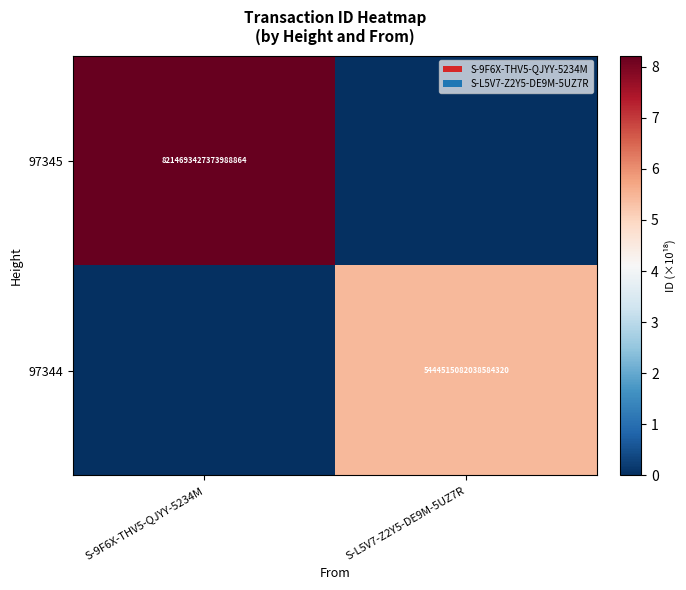

The value of 97345 at S-9F6X-THV5-QJYY-5234M is 4765324113389490176. True or false?

False